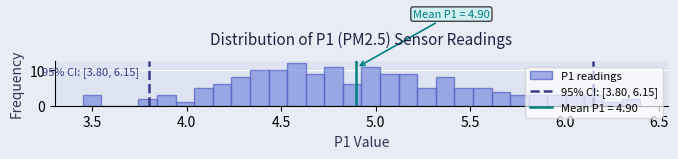

Read against the x-axis, roughly where is the centre of the tallest bar?

4.60